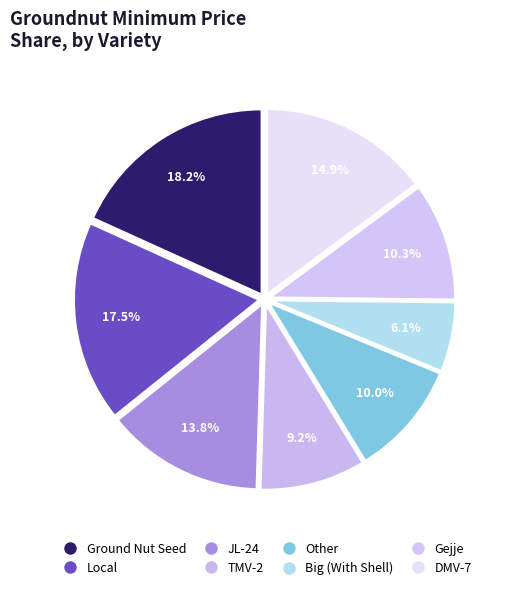

Which category has the smallest portion of the pie?

Big (With Shell)